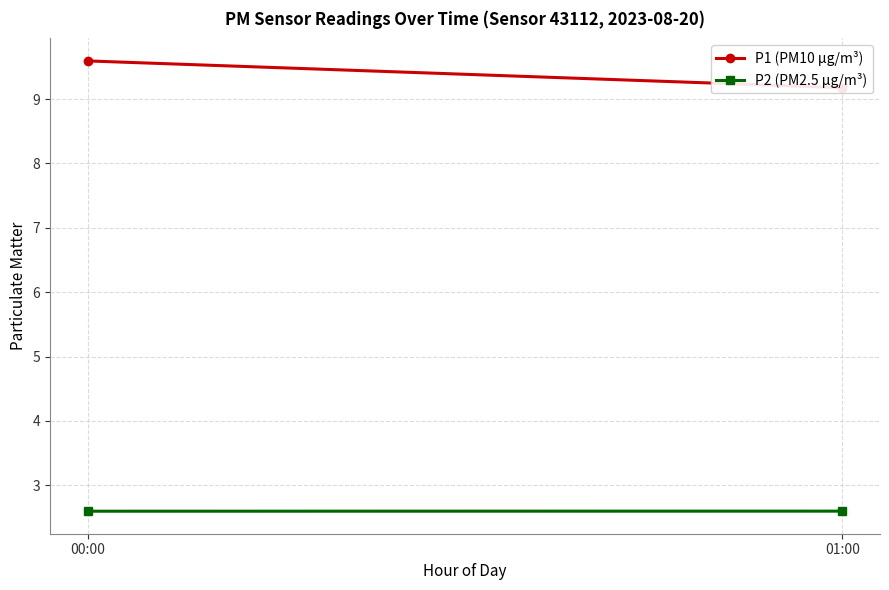

Which series has the widest spread of values?

P1 (PM10 µg/m³)